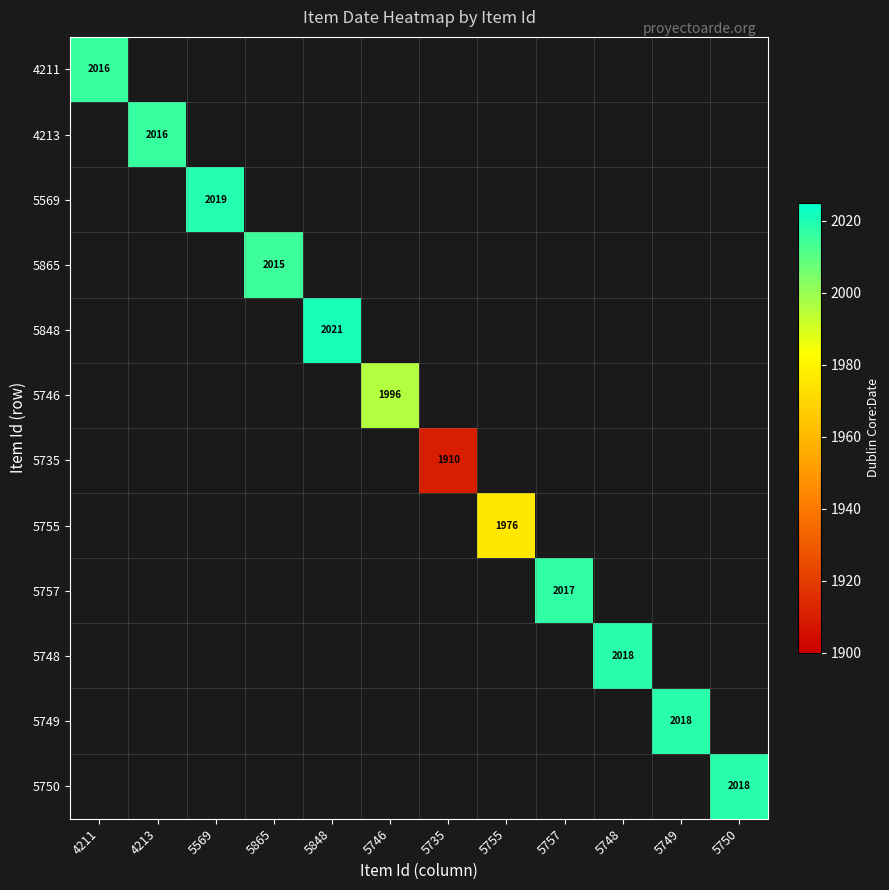

List the labels in order of 5748 value, smallest first.

4211, 4213, 5569, 5865, 5848, 5746, 5735, 5755, 5757, 5748, 5749, 5750